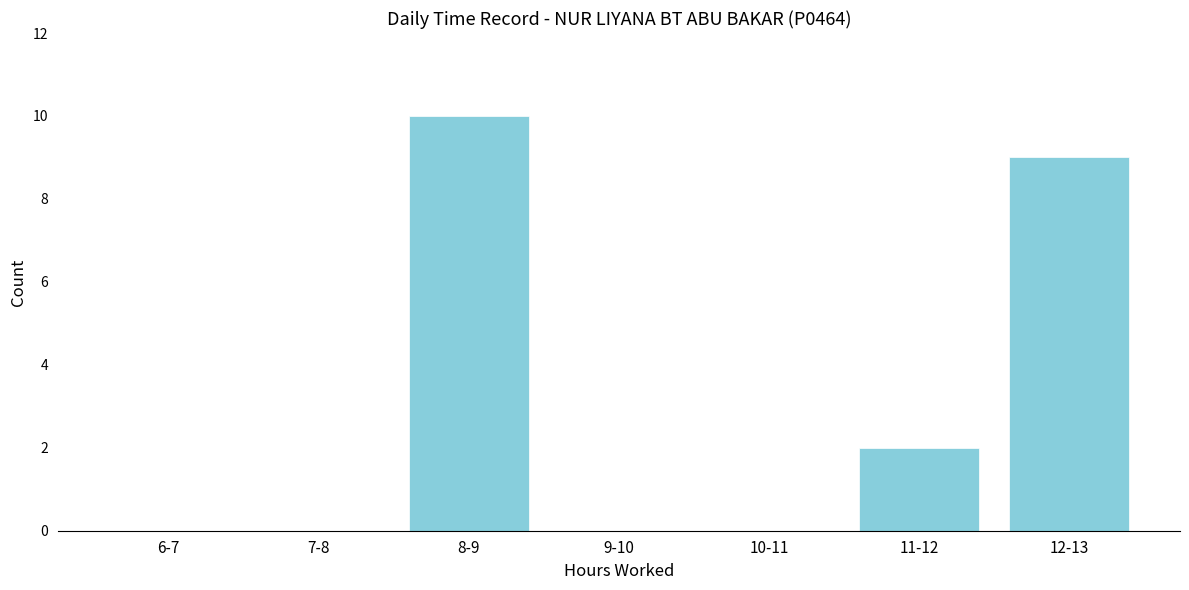

Reading left to right, what are all the values shown in this chart?

6-7=0	7-8=0	8-9=10	9-10=0	10-11=0	11-12=2	12-13=9